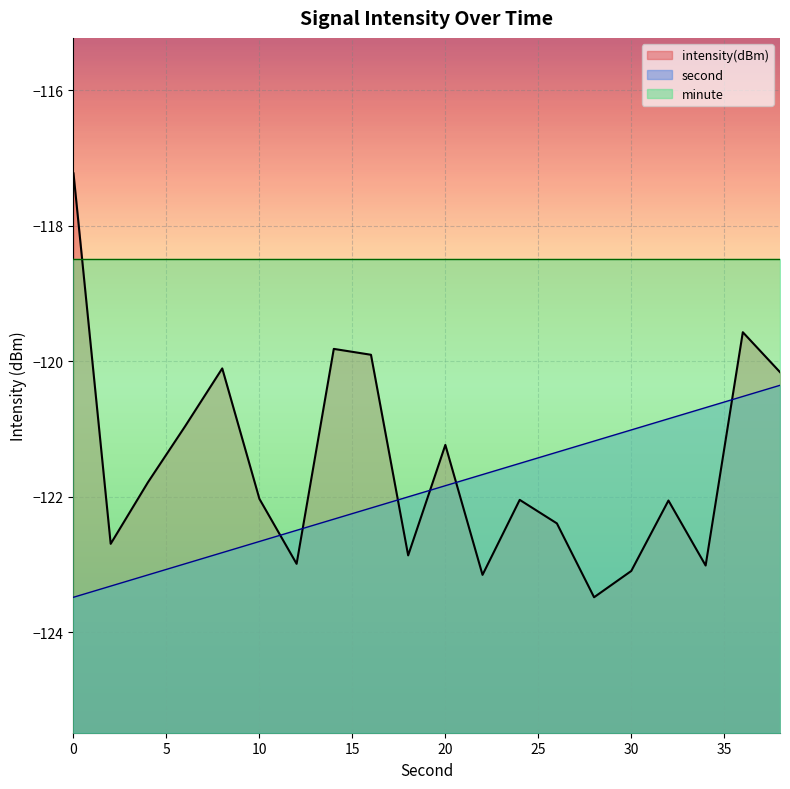

True or false: second has more than 0 points higher than both neighbors.

False